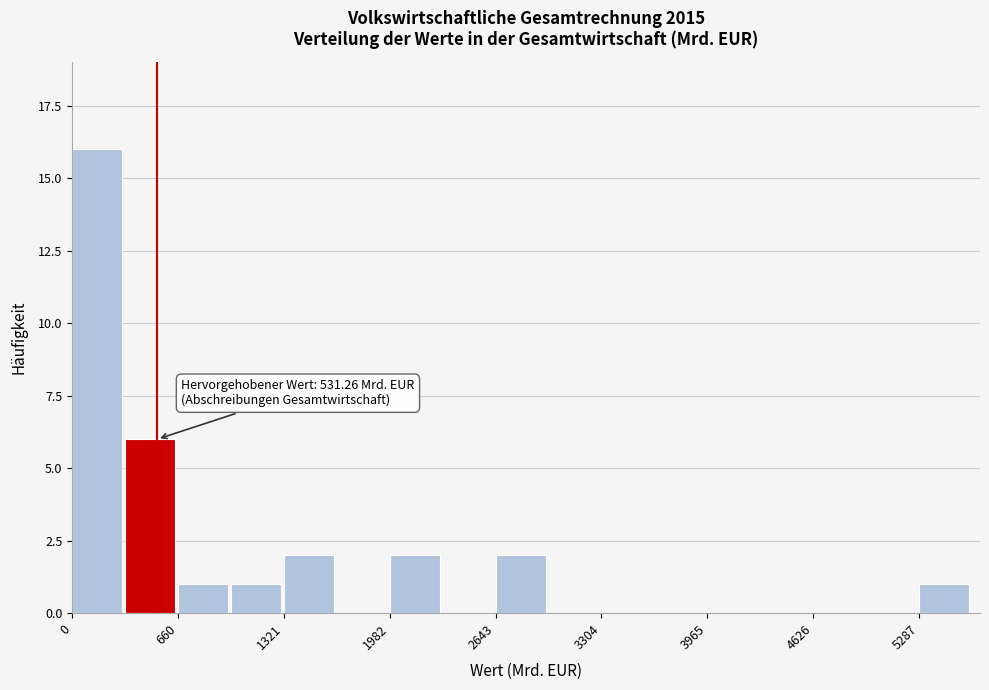

Read against the x-axis, roughly where is the centre of the tallest bar?

200